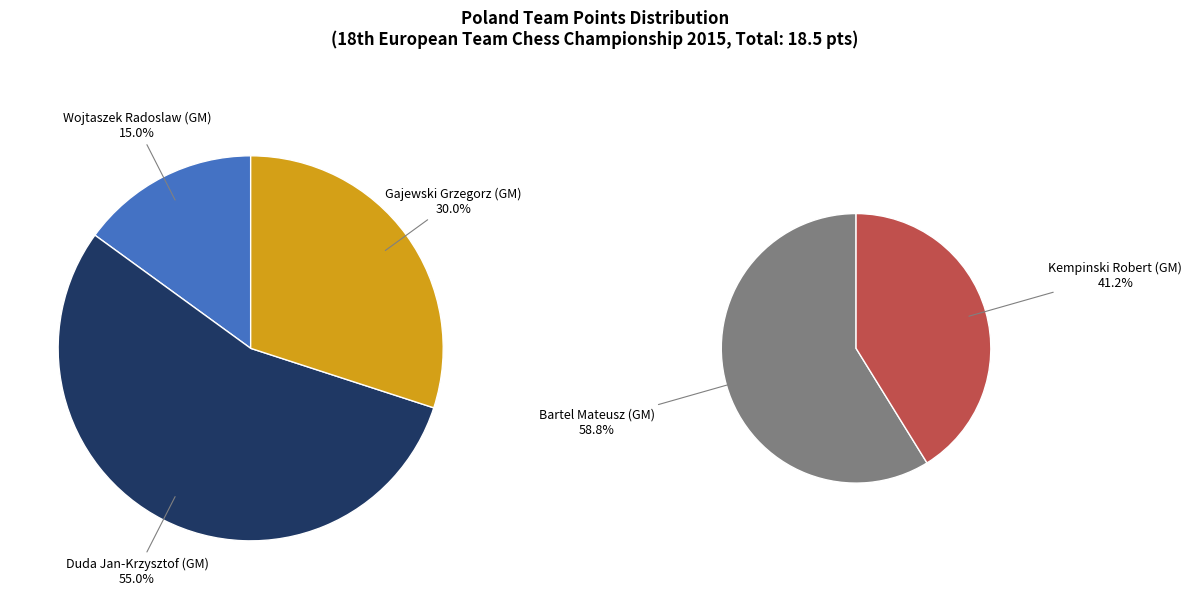

How many segments does this pie chart have?

5